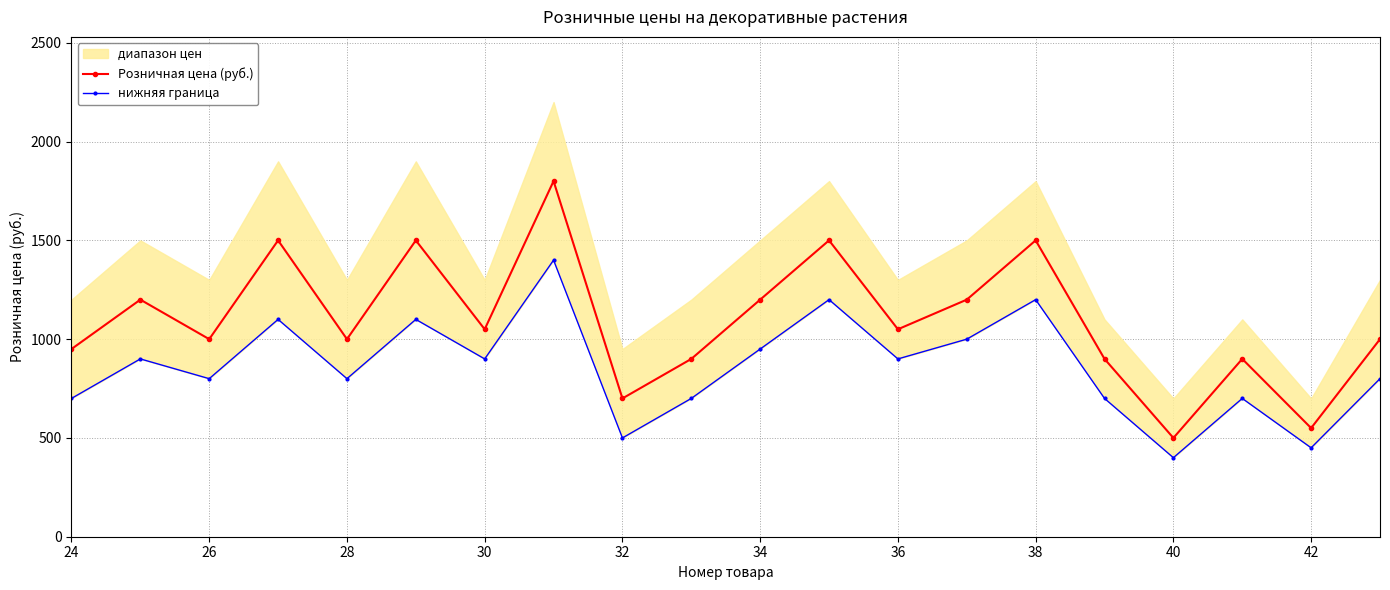

How many data points does each series have?

20